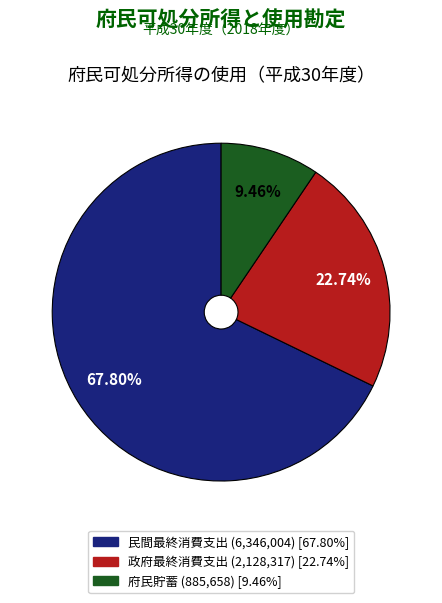

Approximately how many times larger is the value at 府民貯蓄 compared to 政府最終消費支出?

0.4